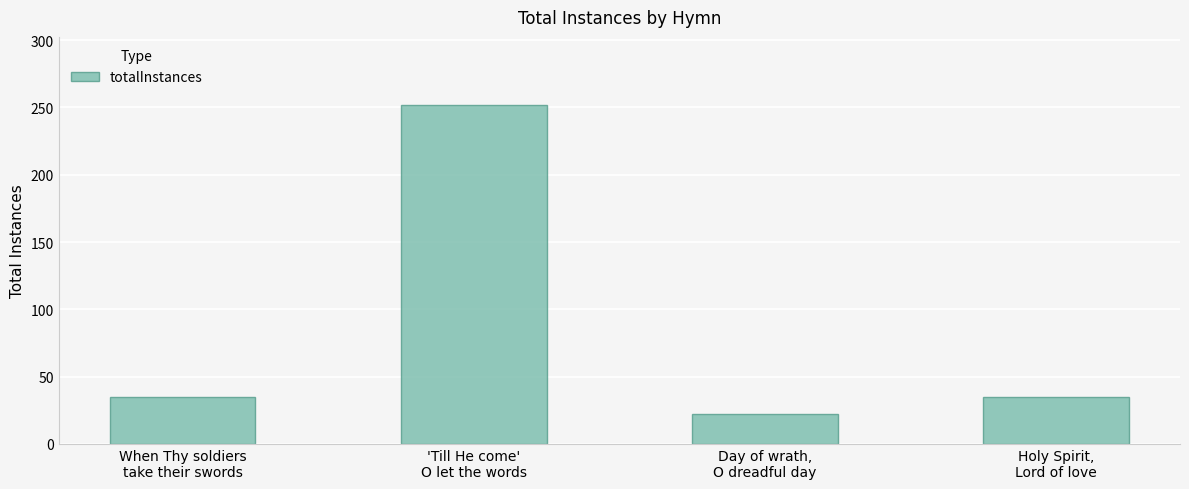

Reading right to left, list all the values displayed in this chart.

Holy Spirit,
Lord of love=35	Day of wrath,
O dreadful day=22	'Till He come'
O let the words=252	When Thy soldiers
take their swords=35